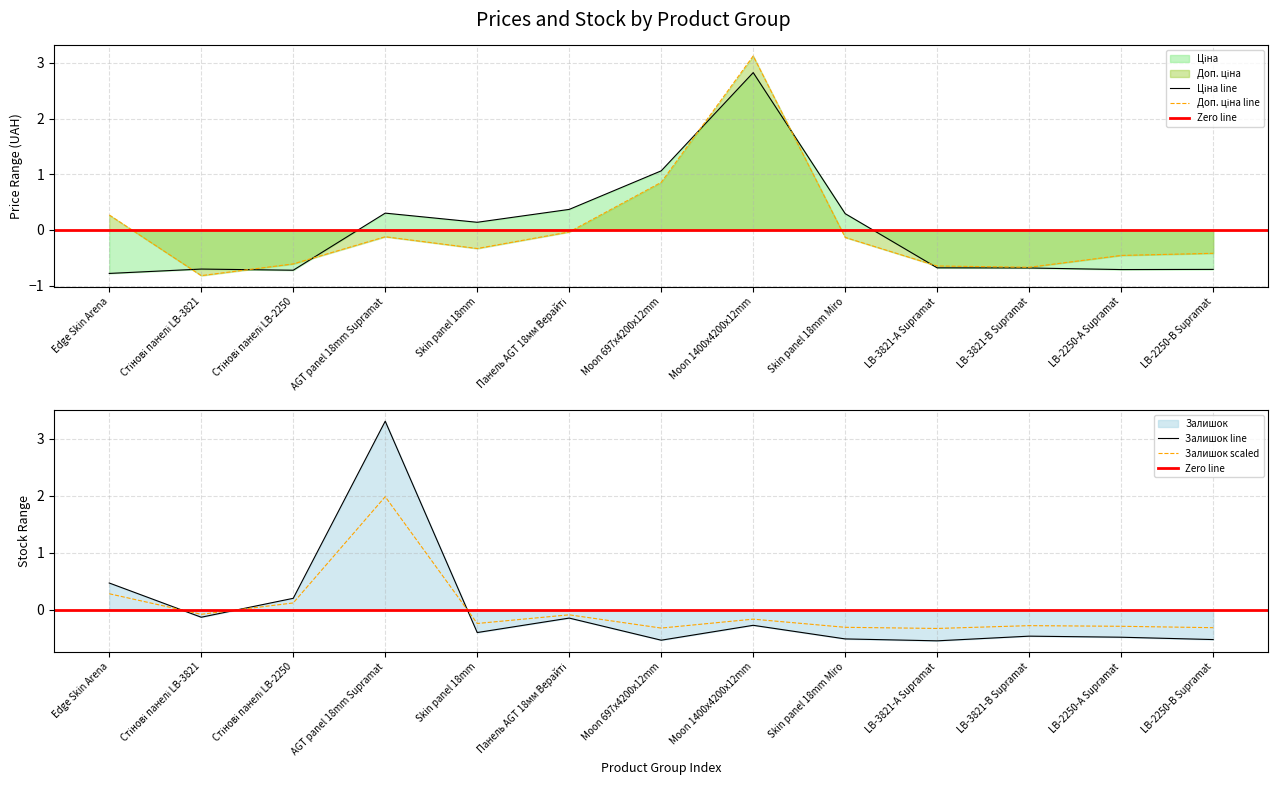

Where does the Залишок line series first go above 0?

Edge Skin Arena